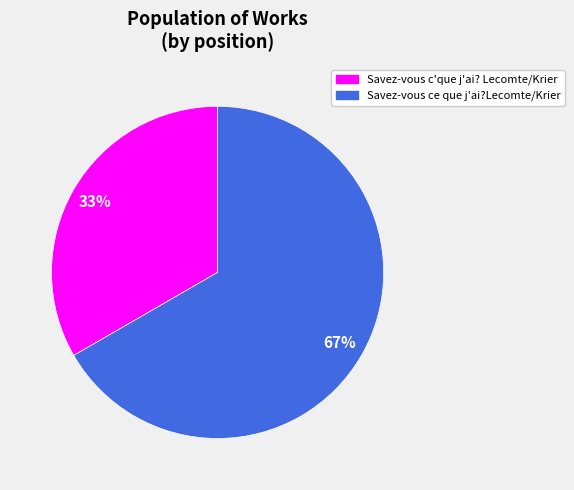

Rank the categories by value from highest to lowest.

Savez-vous ce que j'ai?Lecomte/Krier, Savez-vous c'que j'ai? Lecomte/Krier